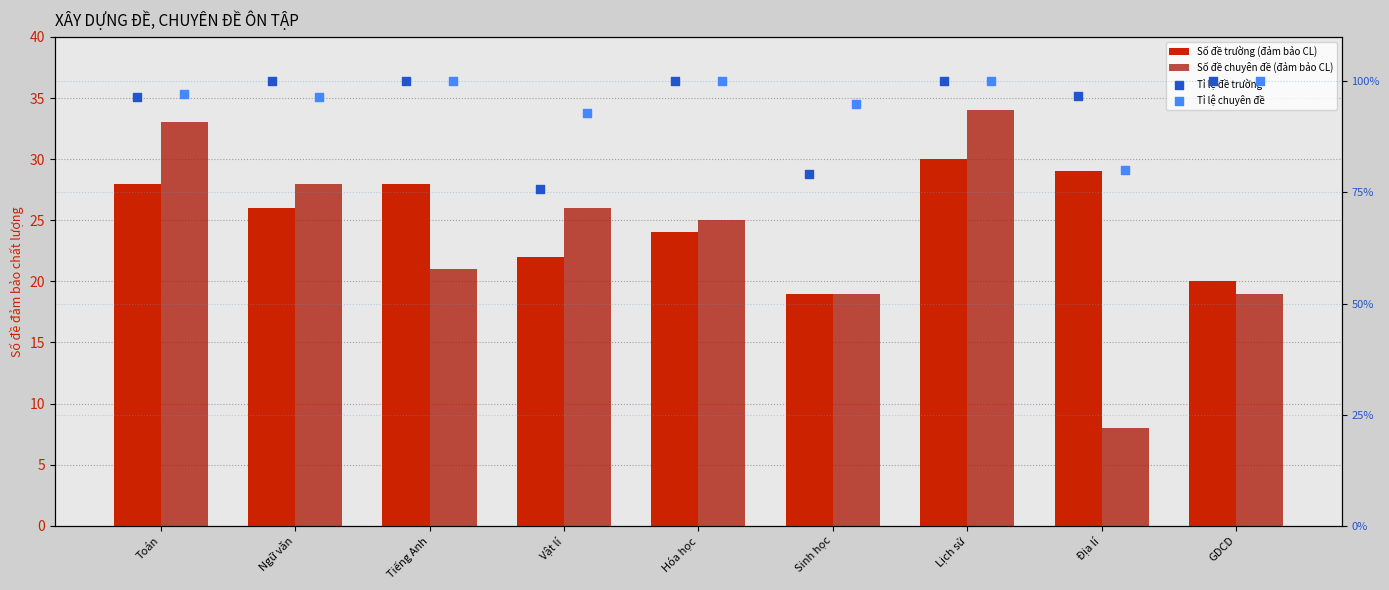

Which series reaches the minimum Y coordinate?

Số đề chuyên đề (đảm bảo CL)